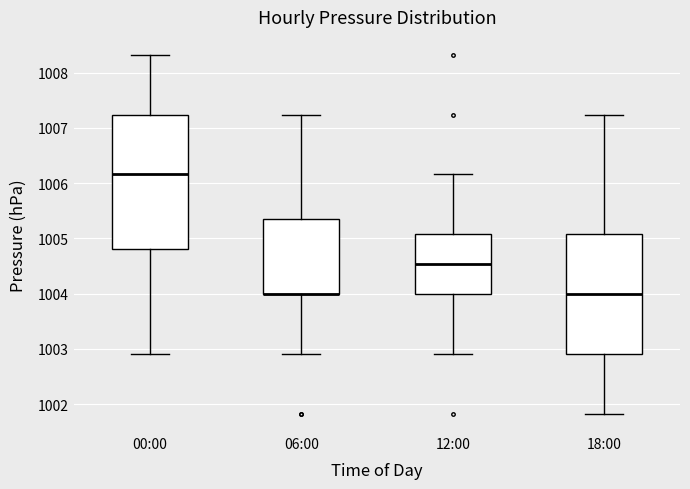

Reading left to right, read every box against the y-axis: the position of its median line, the range the box covers, and the ends of its whiskers. The values are not printed on the chart, so give them approximately, as read against the axis.

00:00: median 1006.2, box 1004.8 to 1007.2, whiskers 1002.9 to 1008.3
06:00: median 1004.0 (drawn on the box's lower edge), box 1004.0 to 1005.3, whiskers 1002.9 to 1007.2
12:00: median 1004.5, box 1004.0 to 1005.1, whiskers 1002.9 to 1006.2
18:00: median 1004.0, box 1002.9 to 1005.1, whiskers 1001.8 to 1007.2